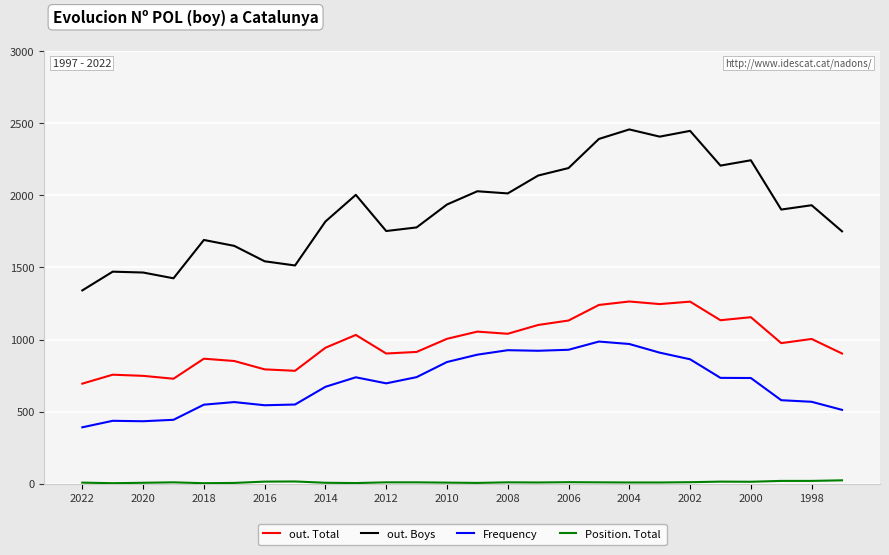

How many lines are shown in the chart?

4